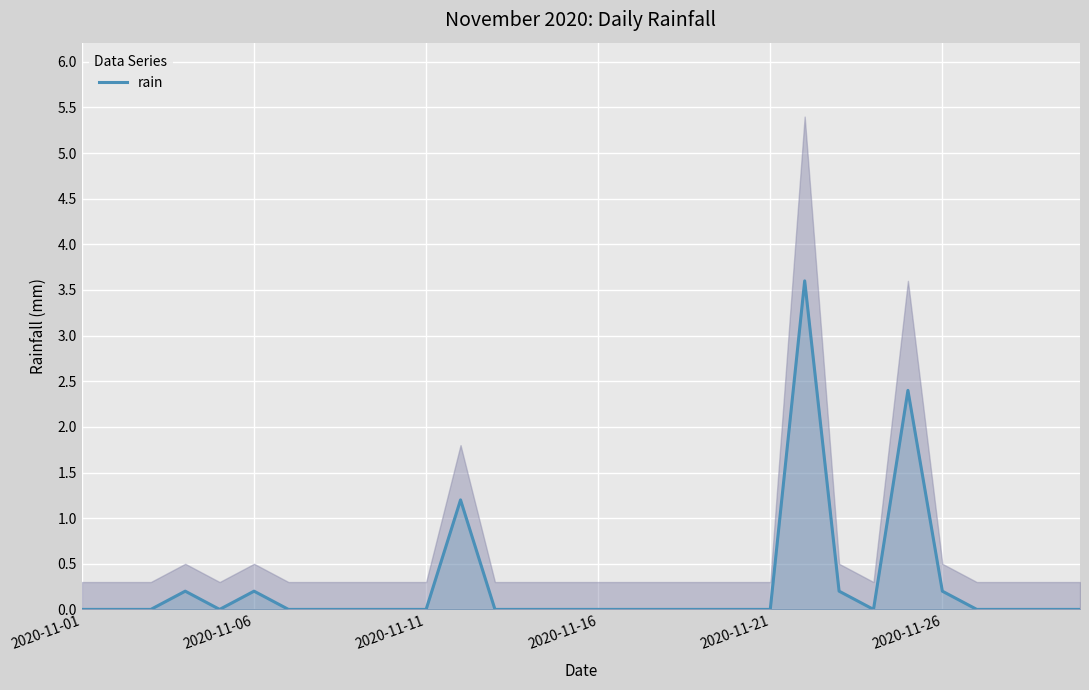

Between 24 and 21, which is larger?

21